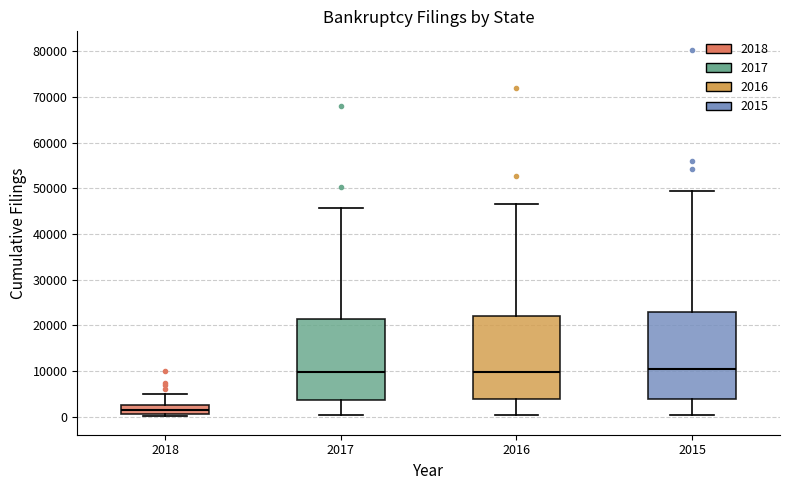

Reading left to right, transcribe this box plot: for each box, give where its median line is, the range the box spans, and where its two whiskers end, as read against the y-axis. The values are not printed on the chart, so give them approximately, as read against the axis.

2018: median 1000 (inside the box), box 1000 to 3000, whiskers 0 to 5000
2017: median 10000, box 4000 to 21000, whiskers 0 to 46000
2016: median 10000, box 4000 to 22000, whiskers 0 to 47000
2015: median 10000, box 4000 to 23000, whiskers 0 to 49000